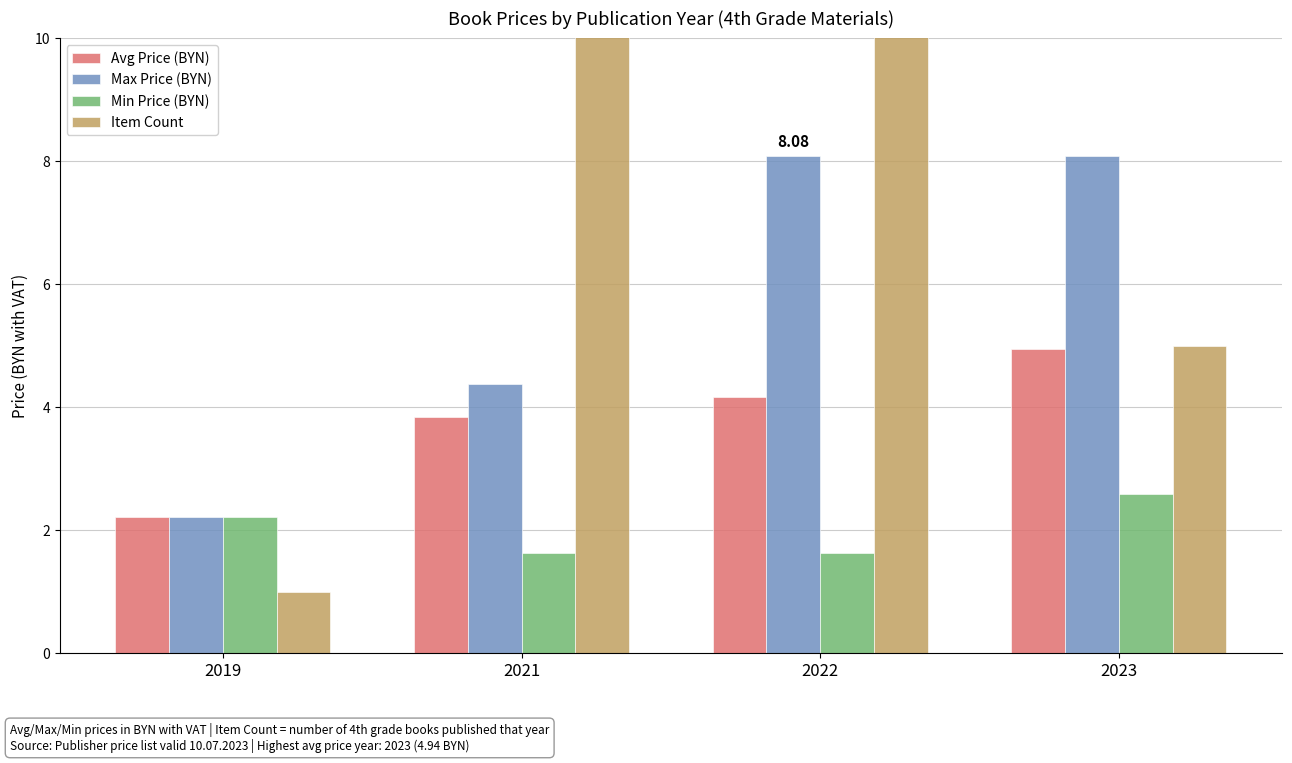

What is the greatest value displayed?

13.0